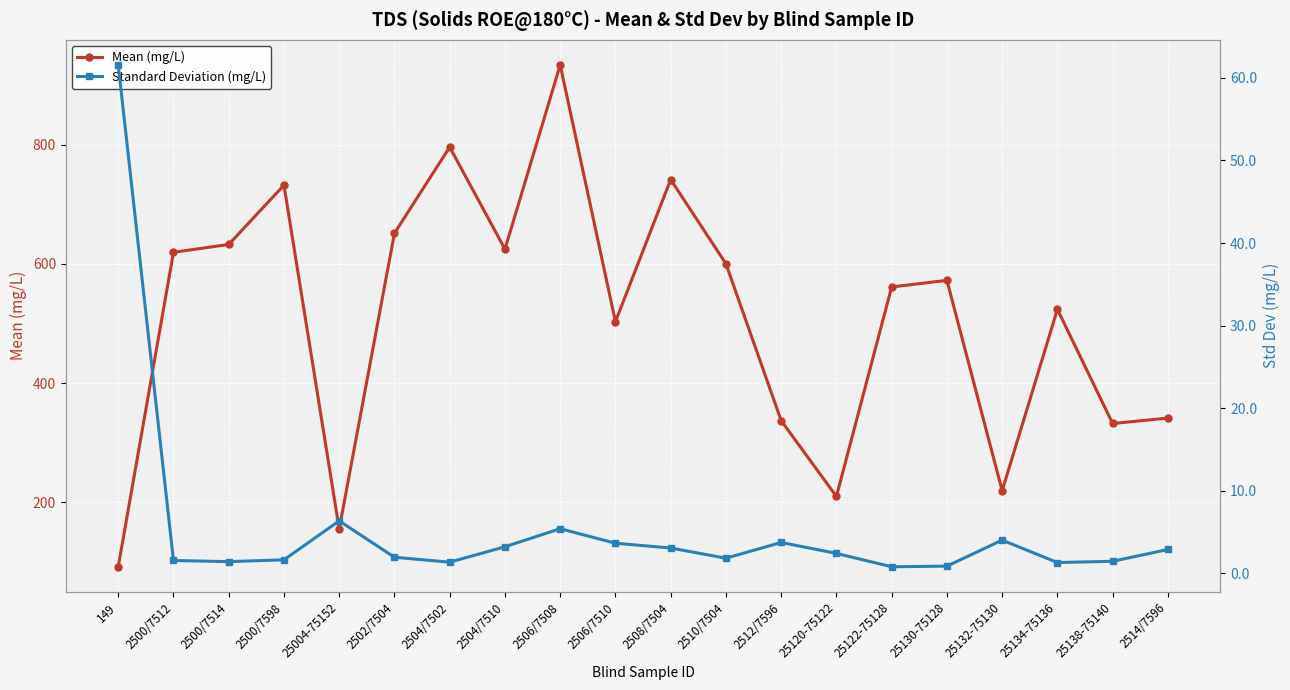

What is the greatest value displayed?

933.6